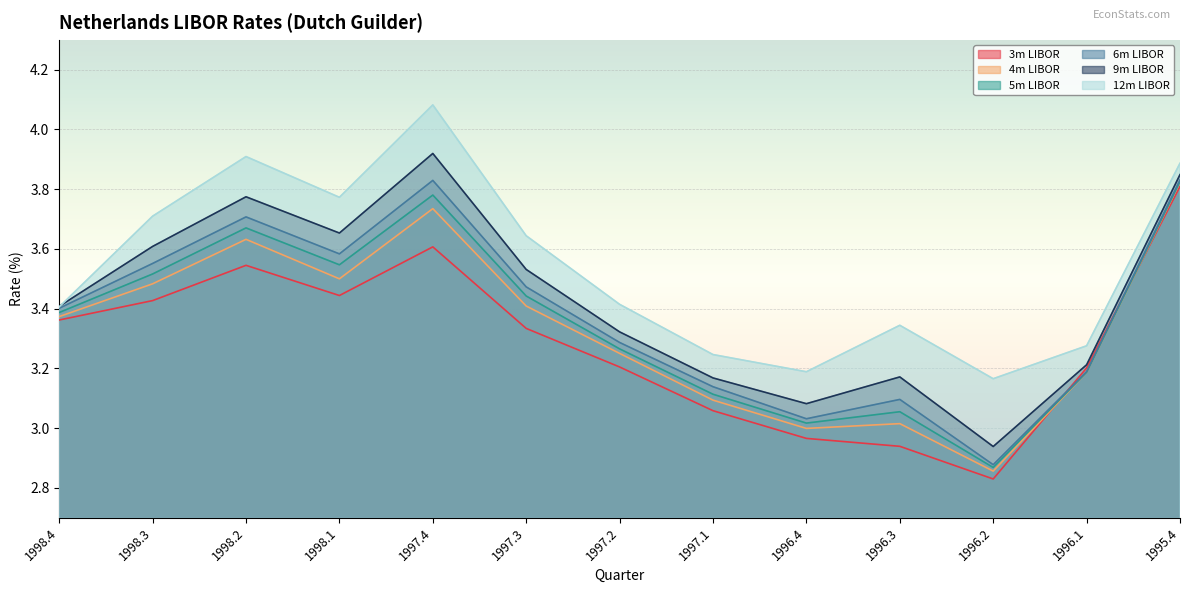

Reading left to right, transcribe all the data shown in this chart.

3m LIBOR: 3.4	3.4	3.5	3.4	3.6	3.3	3.2	3.1	3.0	2.9	2.8	3.2	3.8
4m LIBOR: 3.4	3.5	3.6	3.5	3.7	3.4	3.2	3.1	3.0	3.0	2.9	3.2	3.8
5m LIBOR: 3.4	3.5	3.7	3.5	3.8	3.4	3.3	3.1	3.0	3.1	2.9	3.2	3.8
6m LIBOR: 3.4	3.6	3.7	3.6	3.8	3.5	3.3	3.1	3.0	3.1	2.9	3.2	3.8
9m LIBOR: 3.4	3.6	3.8	3.7	3.9	3.5	3.3	3.2	3.1	3.2	2.9	3.2	3.8
12m LIBOR: 3.4	3.7	3.9	3.8	4.1	3.6	3.4	3.2	3.2	3.3	3.2	3.3	3.9